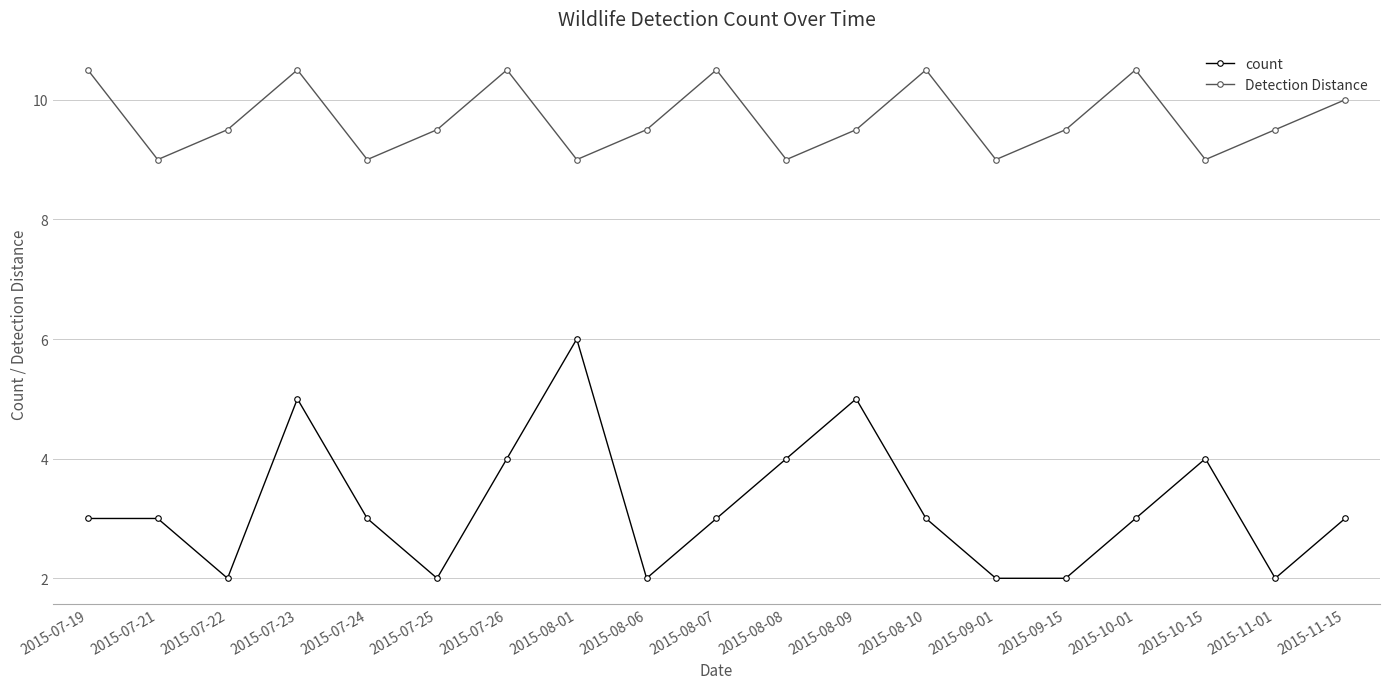

True or false: count and Detection Distance intersect in this chart.

False